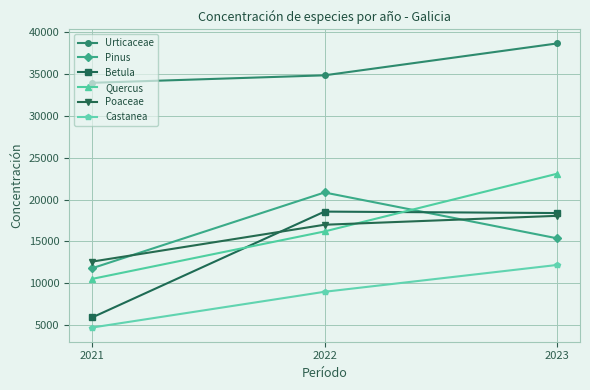

The value of Betula at 2021 is 3975. True or false?

False